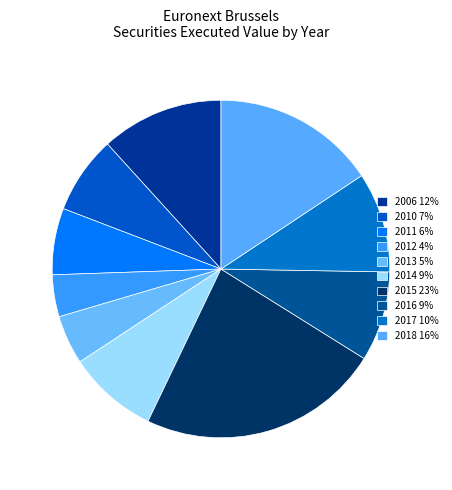

Count the number of slices in the pie.

10